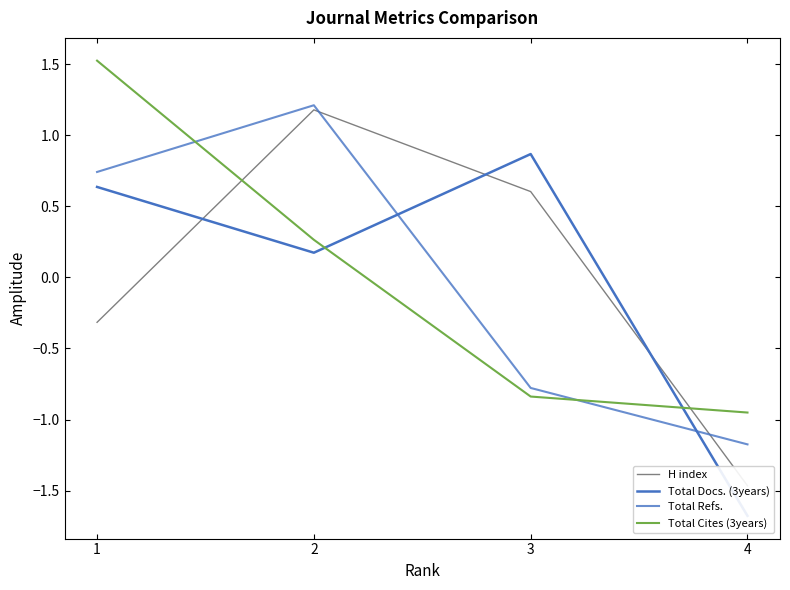

What is the lowest value of the H index series?

-1.5